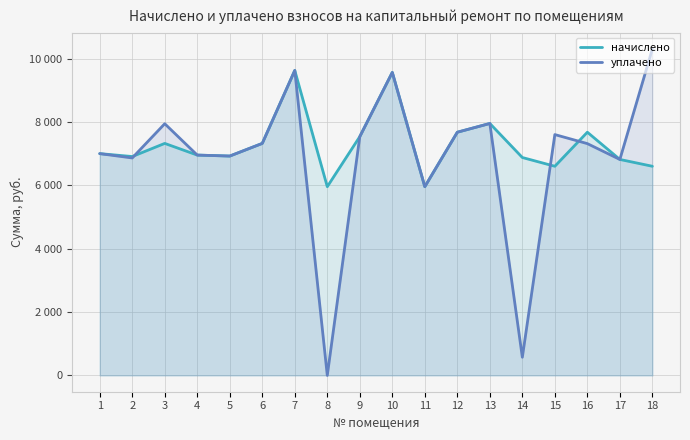

How many data points in уплачено are above 7326?

9